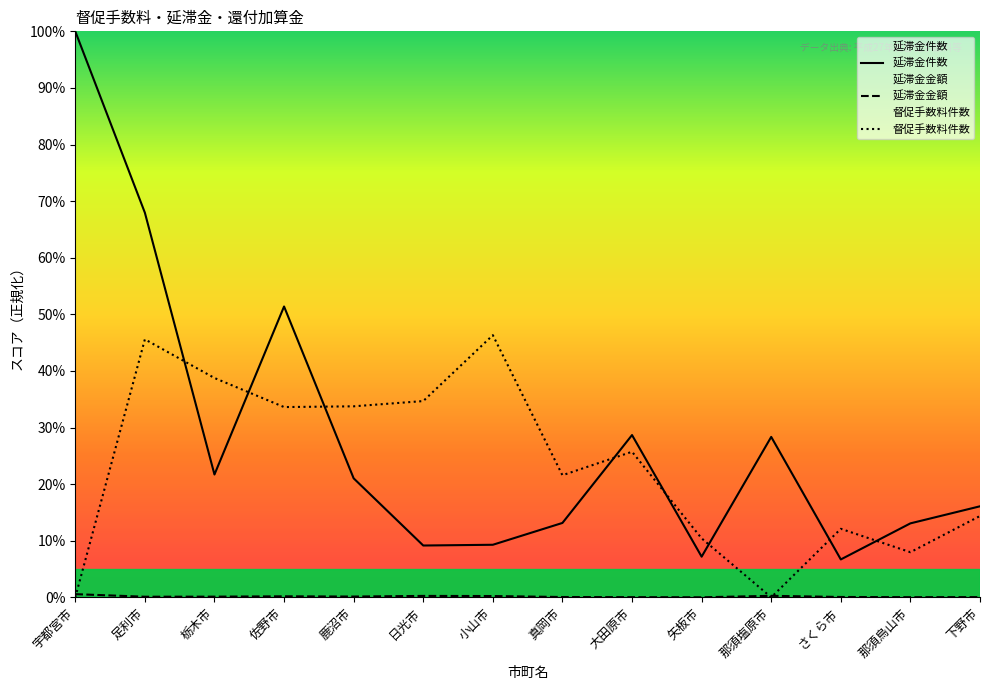

The value of 督促手数料件数 at 栃木市 is 21.8. True or false?

False